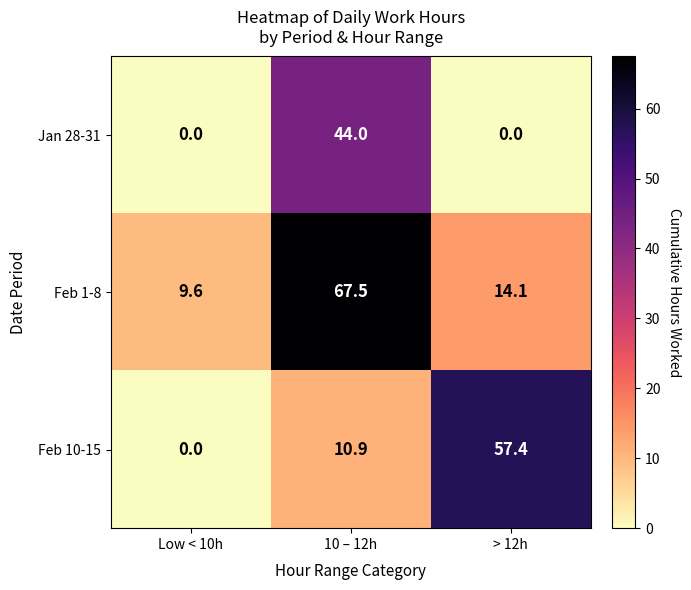

At which category is the sum across all series the highest?

10 – 12h